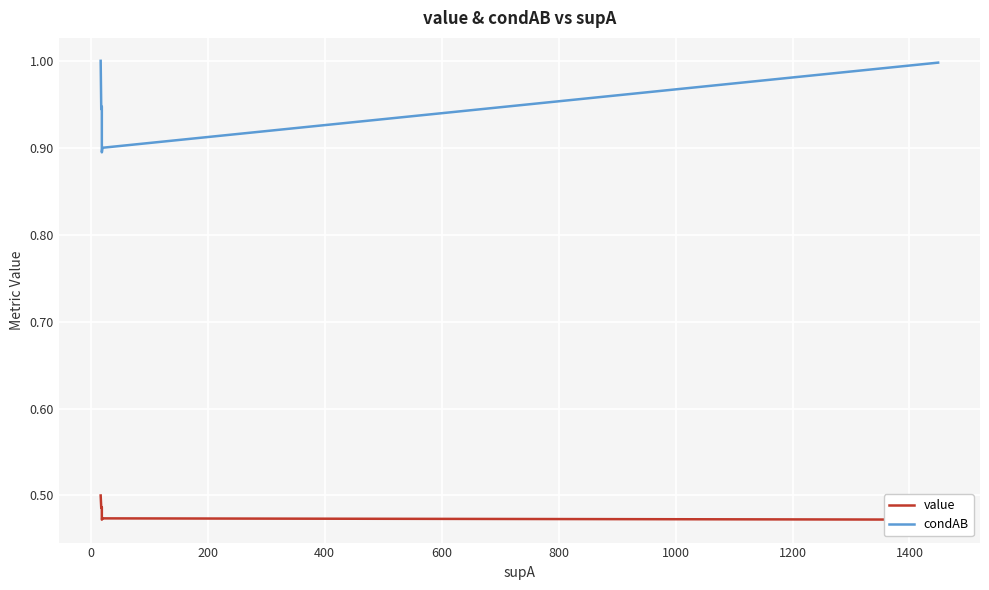

Does the chart display data point markers on the line(s)?

No